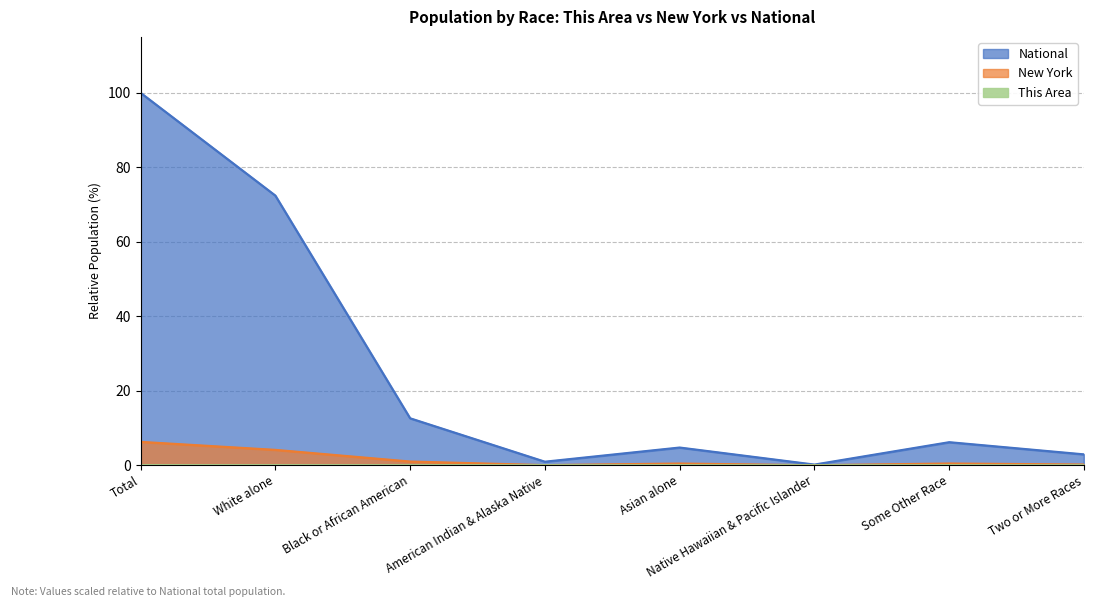

What position from the left is Black or African American?

3